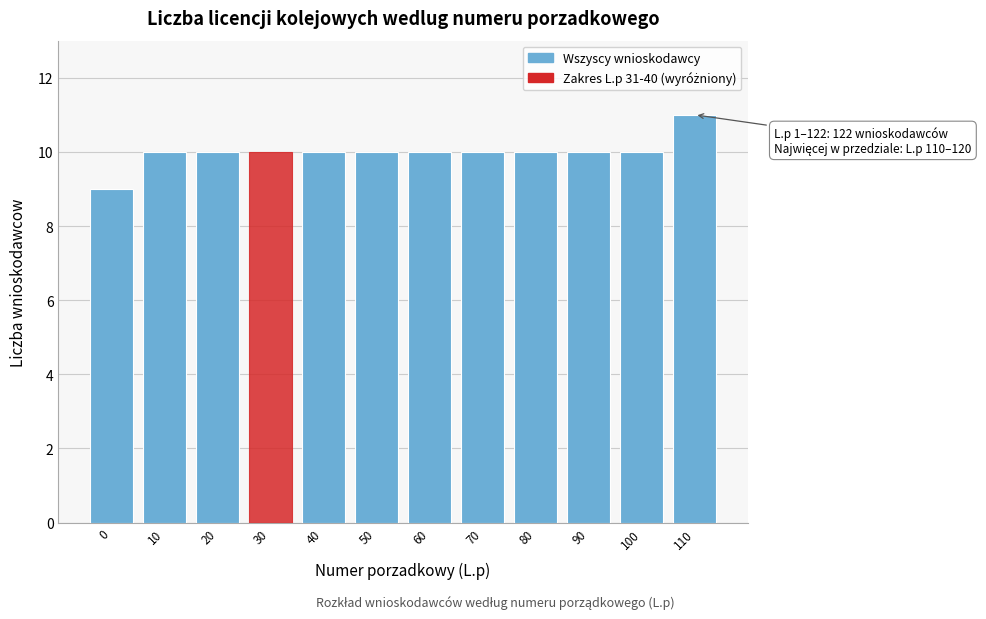

Reading right to left, extract all data points from this chart.

11	10	10	10	10	10	10	10	10	10	10	9